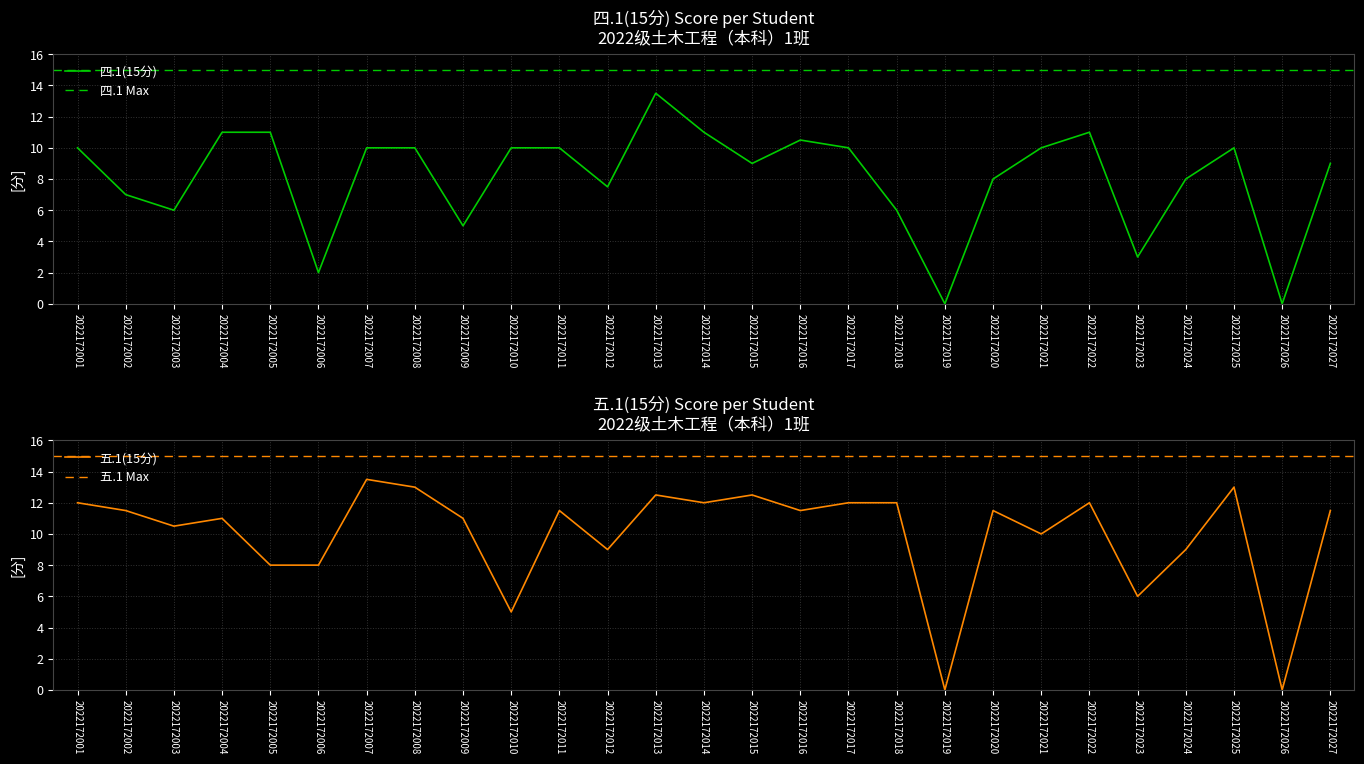

After their last crossing, which series has the higher values: 四.1(15分) or 五.1(15分)?

五.1(15分)